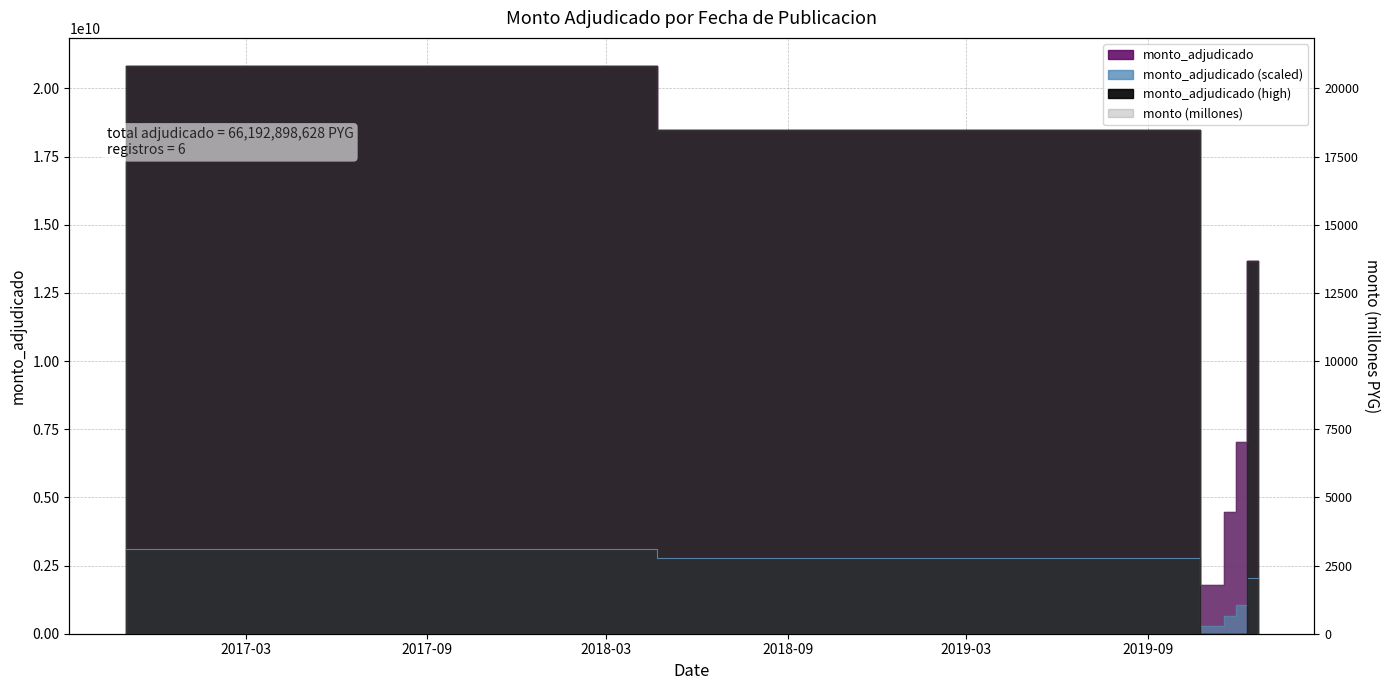

What is the difference between the maximum and minimum values?

19034720628